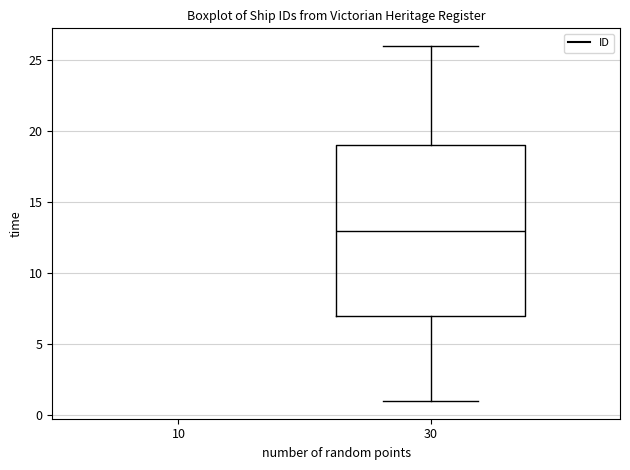

Where does the median line of the box at x = 30 sit on the y-axis? The values are not printed on the chart, so give them approximately, as read against the axis.

13